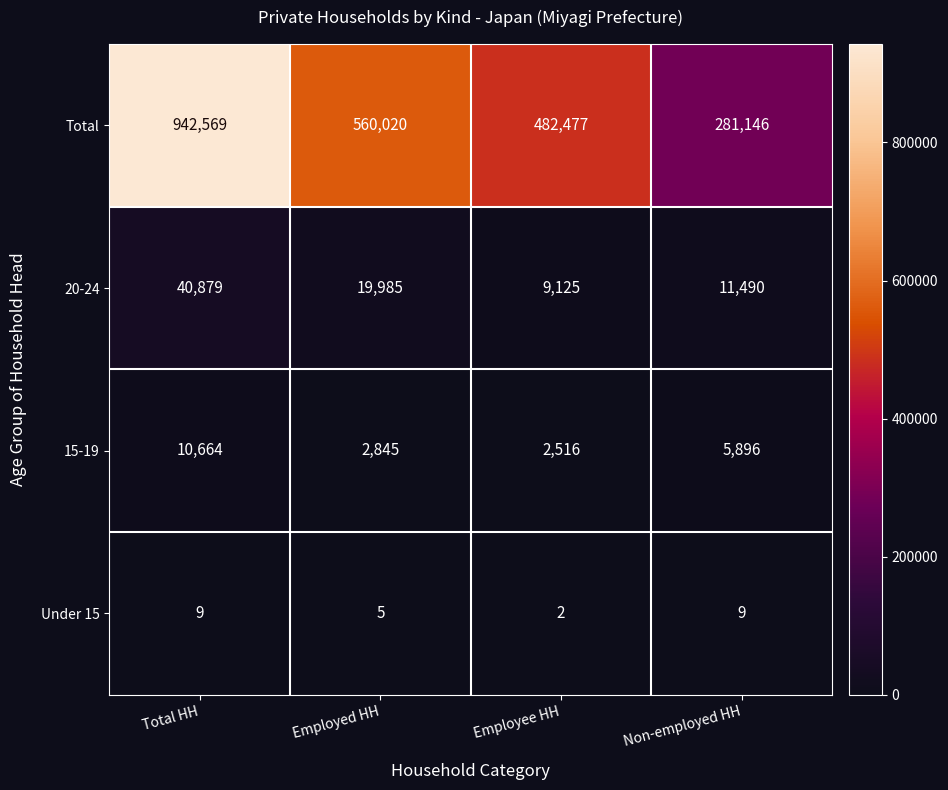

Reading left to right, extract all data points from this chart.

Total: Total HH=942569	Employed HH=560020	Employee HH=482477	Non-employed HH=281146
20-24: Total HH=40879	Employed HH=19985	Employee HH=9125	Non-employed HH=11490
15-19: Total HH=10664	Employed HH=2845	Employee HH=2516	Non-employed HH=5896
Under 15: Total HH=9	Employed HH=5	Employee HH=2	Non-employed HH=9